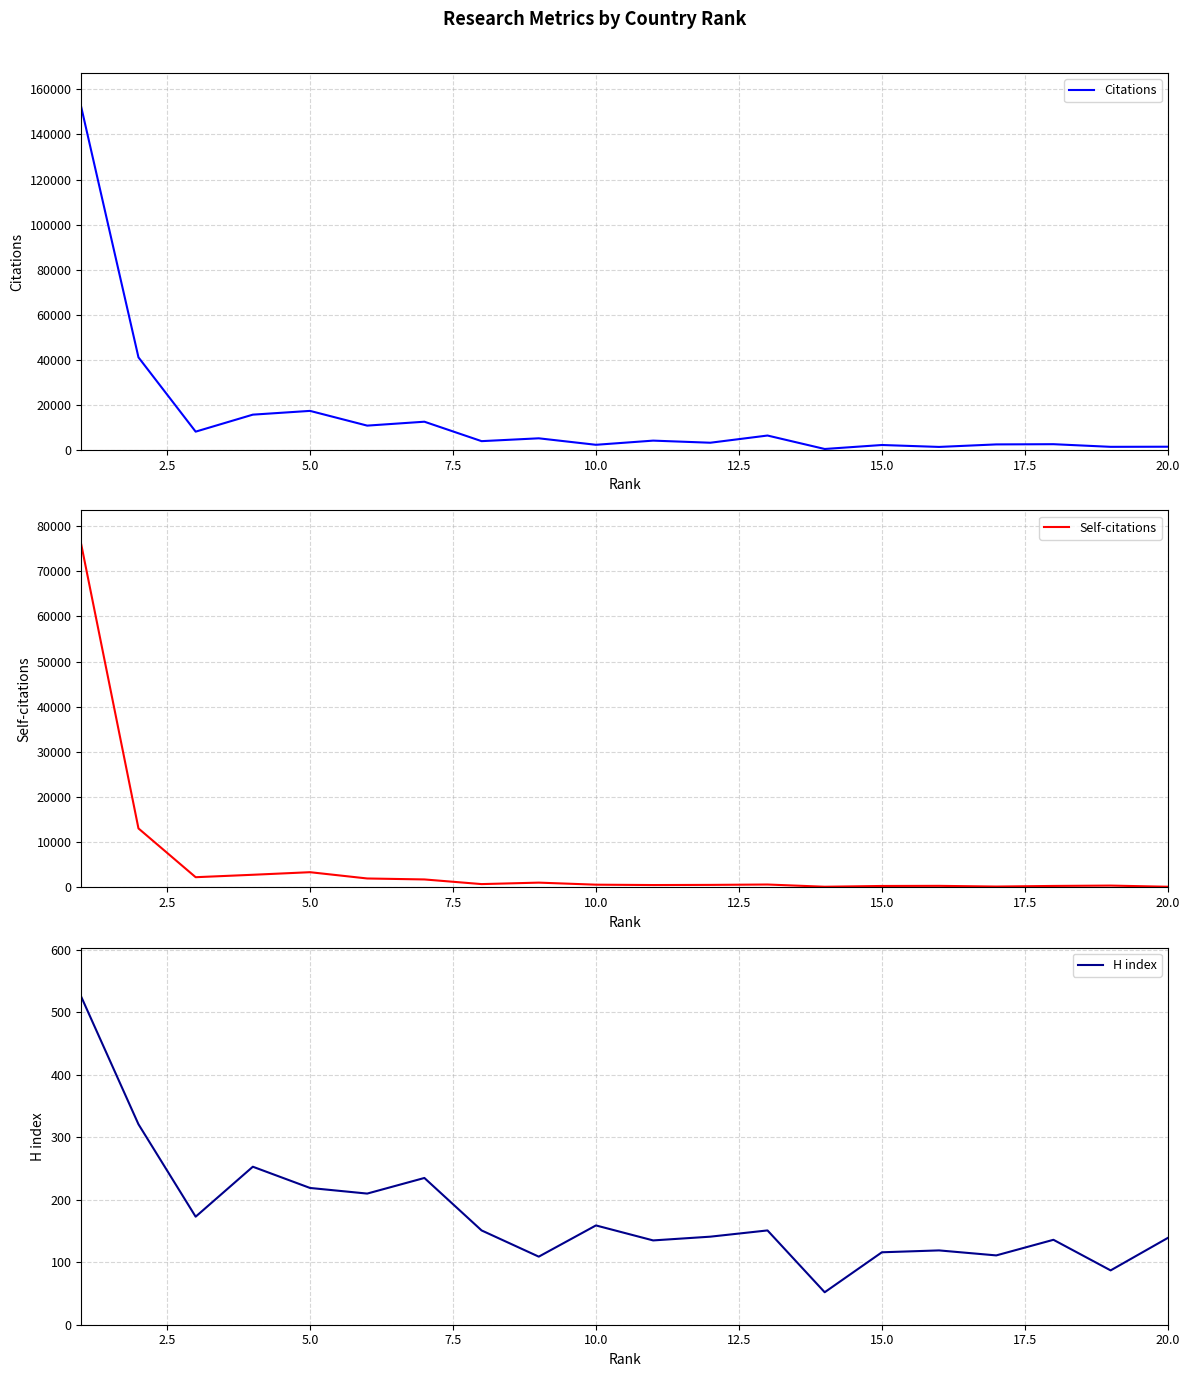

What is the lowest value of the H index series?

52